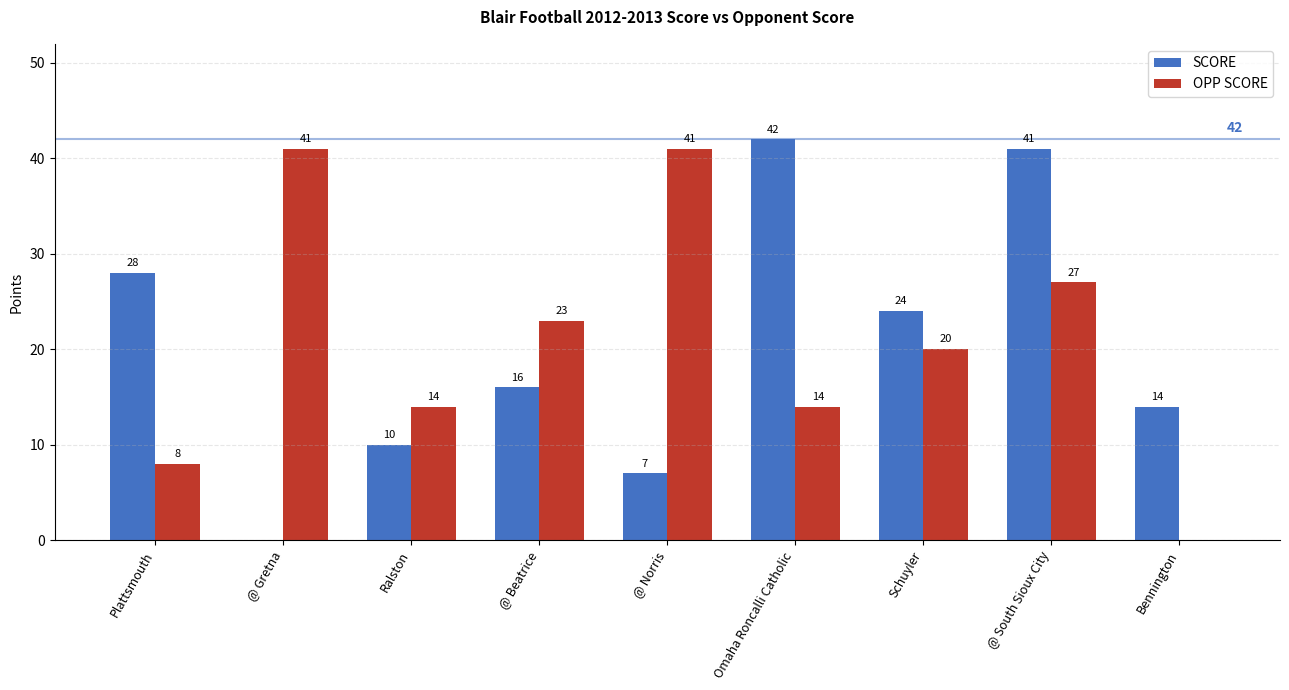

What is the sum of the OPP SCORE values at Schuyler and Bennington?

20